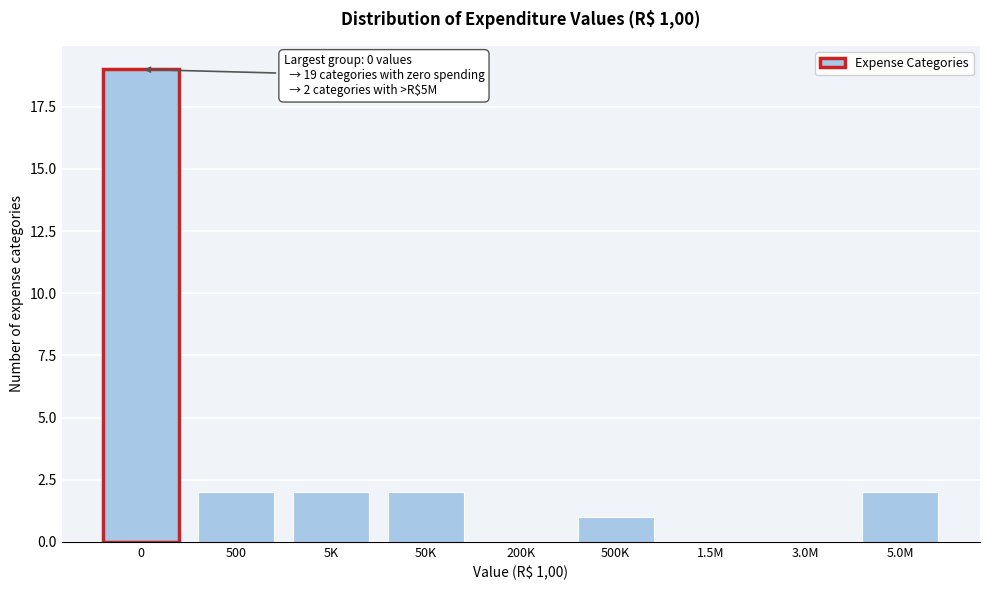

Reading left to right, transcribe all the data shown in this chart.

0=19	500=2	5K=2	50K=2	200K=0	500K=1	1.5M=0	3.0M=0	5.0M=2